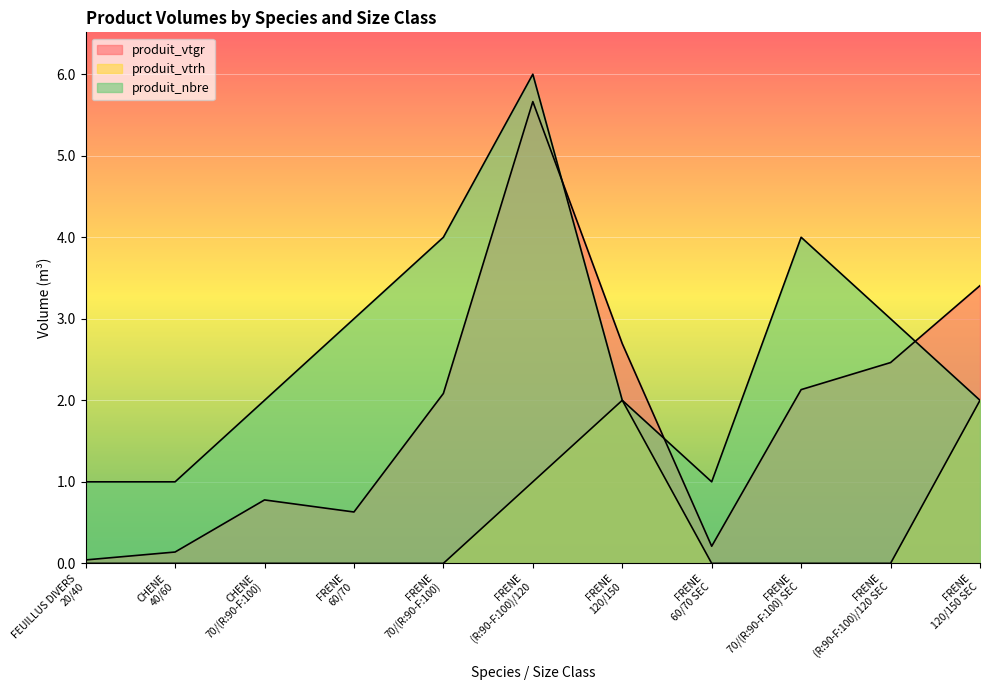

What is the label of the 9th point from the left?

FRENE
70/(R:90-F:100) SEC